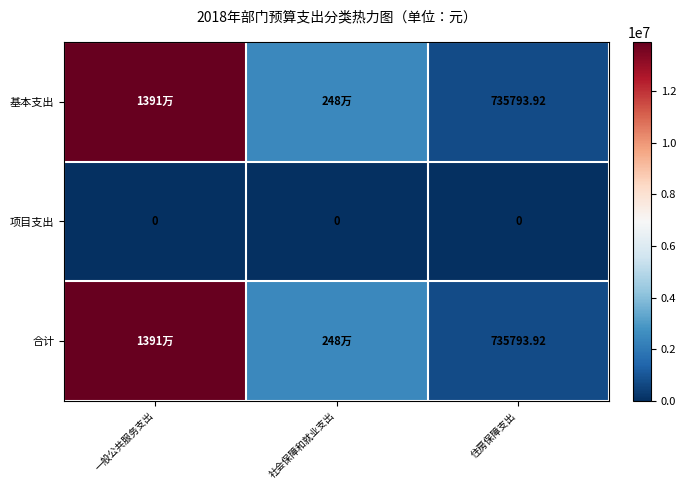

At which label does 项目支出 reach its peak?

一般公共服务支出